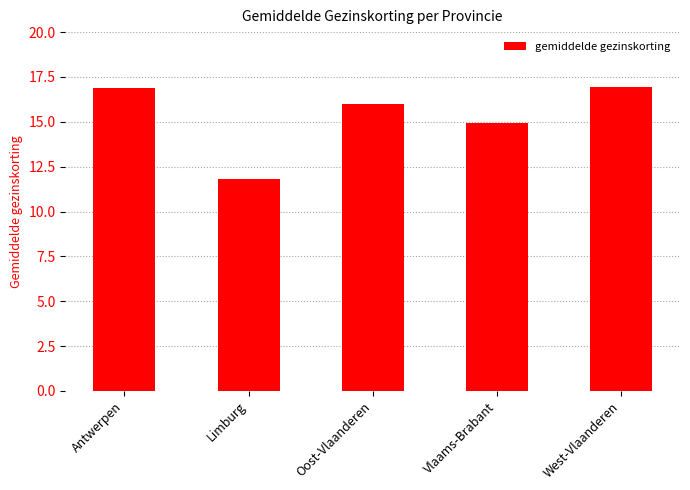

What is the value of the 1st bar from the left?

16.9